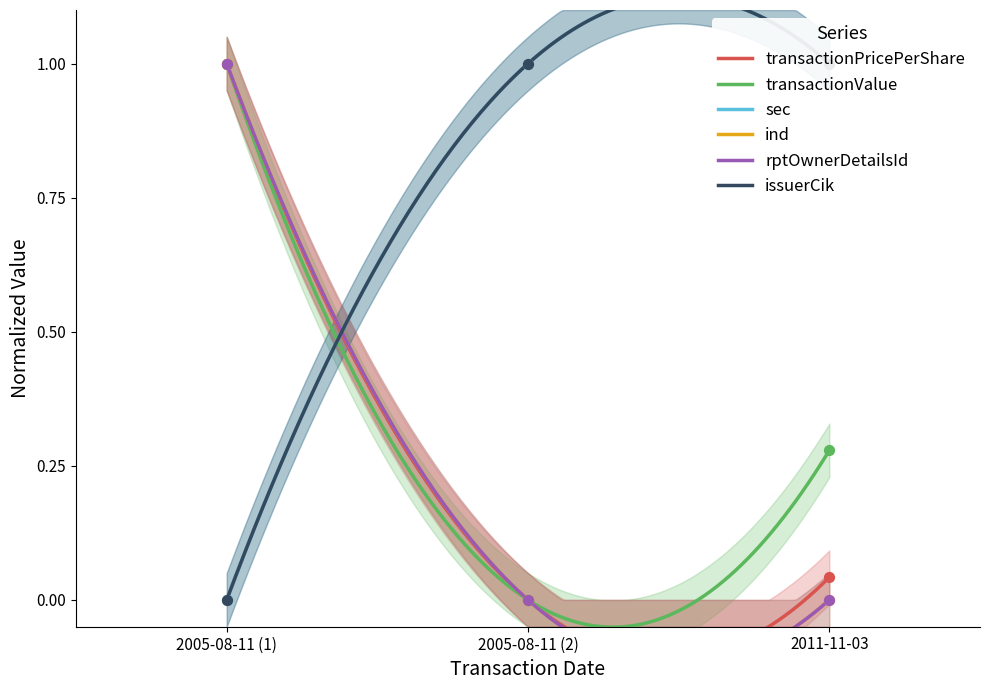

Is the value of ind at 2011-11-03 greater than the value of rptOwnerDetailsId at 2005-08-11 (2)?

No